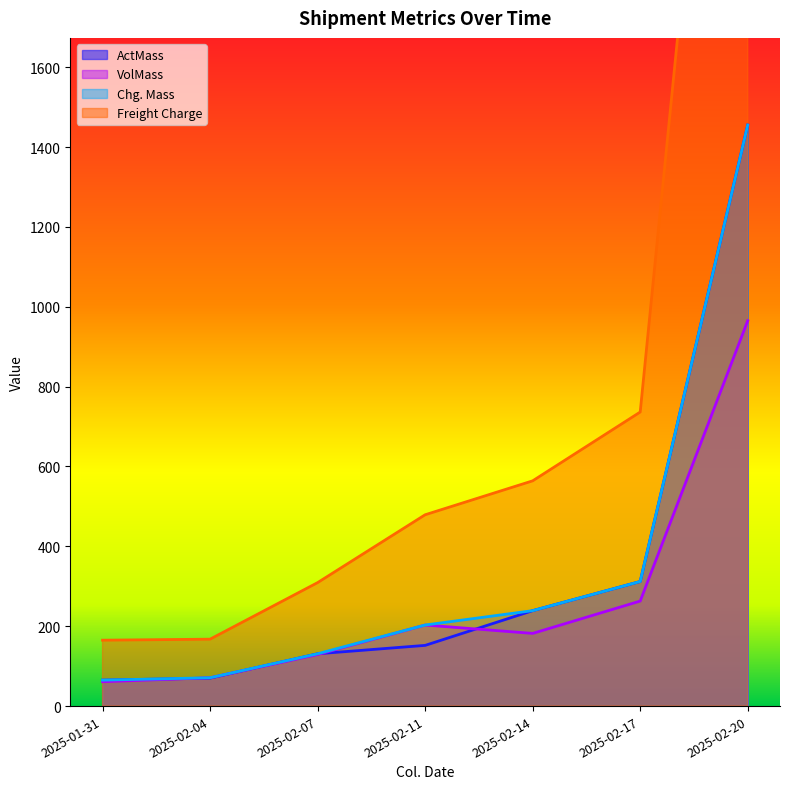

What is the lowest value of the ActMass series?

65